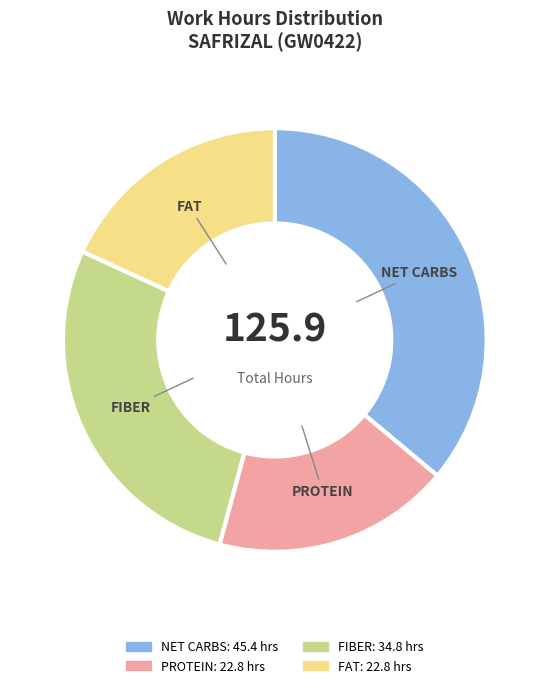

Is there a majority slice in this chart?

No